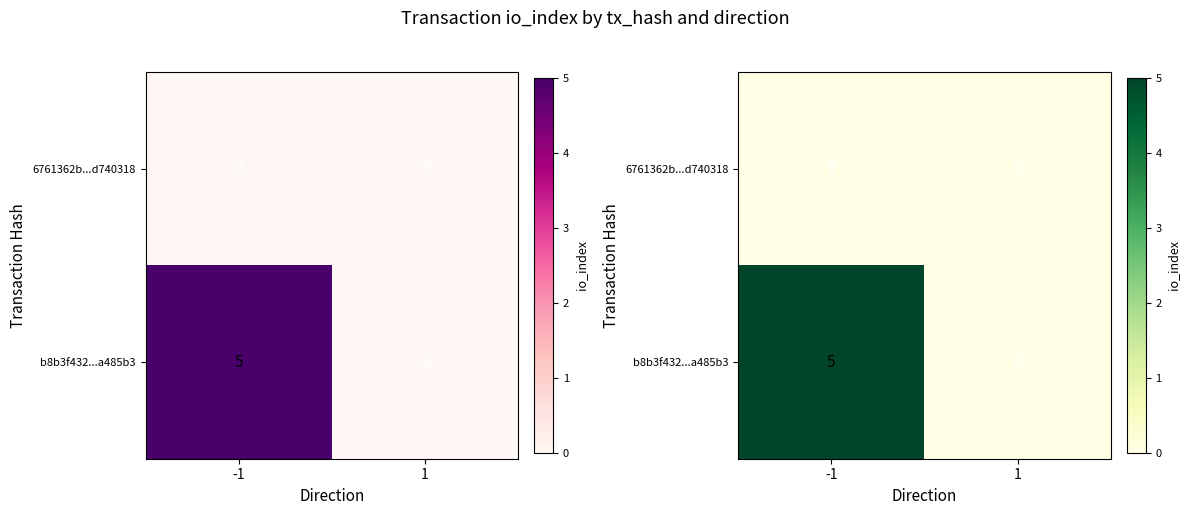

Which series has the largest total across all categories?

b8b3f432...a485b3